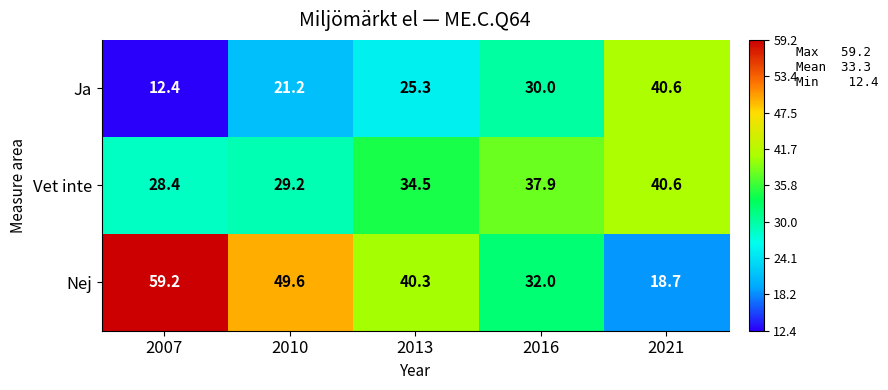

The Ja series shows 21.2 at 2010. True or false?

True